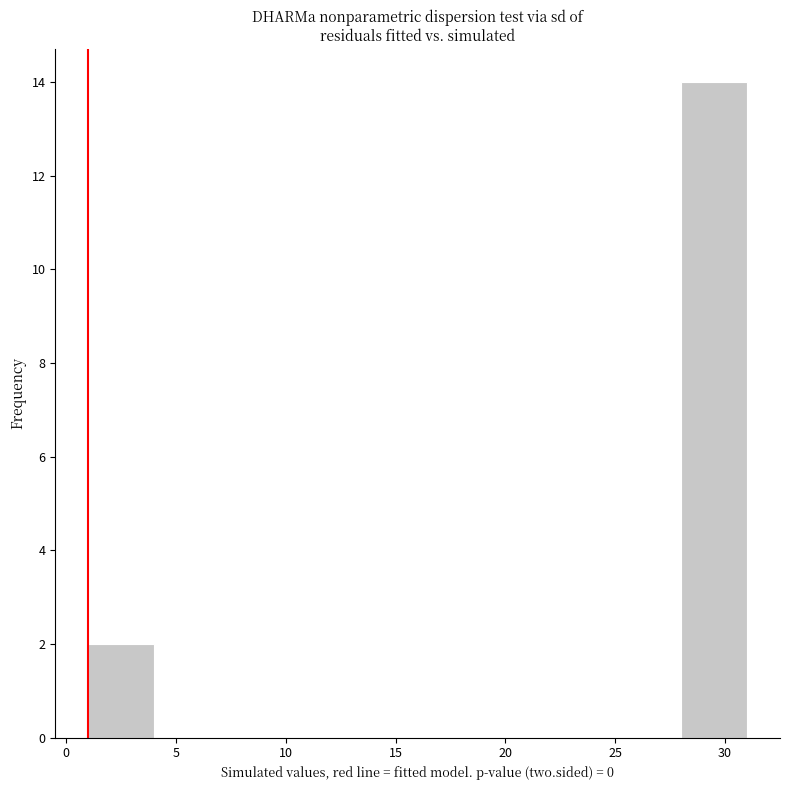

Reading left to right, transcribe this chart: for each bar, give the range it covers on the x-axis and its height. The values are not printed on the chart, so give them approximately, as read against the axis.

1 to 4: 2
4 to 7: 0
7 to 10: 0
10 to 13: 0
13 to 16: 0
16 to 19: 0
19 to 22: 0
22 to 25: 0
25 to 28: 0
28 to 31: 14